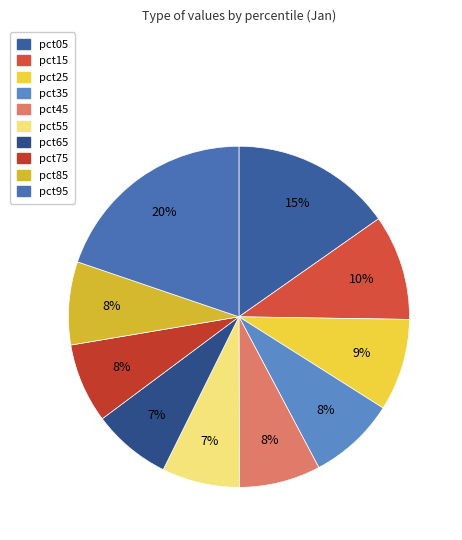

Count the number of slices in the pie.

10